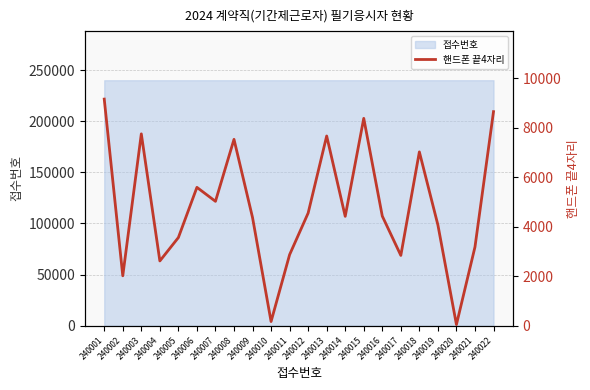

At which category does the data reach its first local valley?

240002